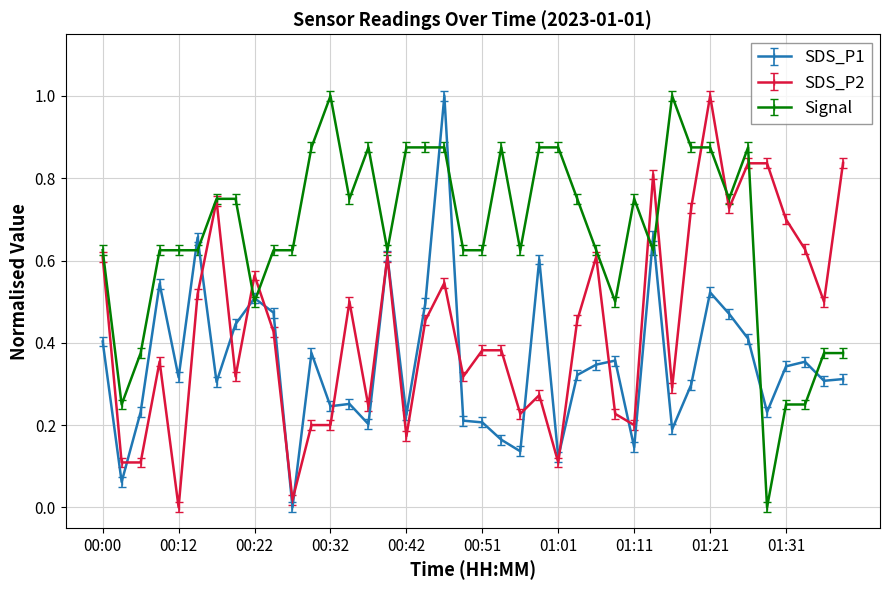

Which series has the largest total across all categories?

Signal